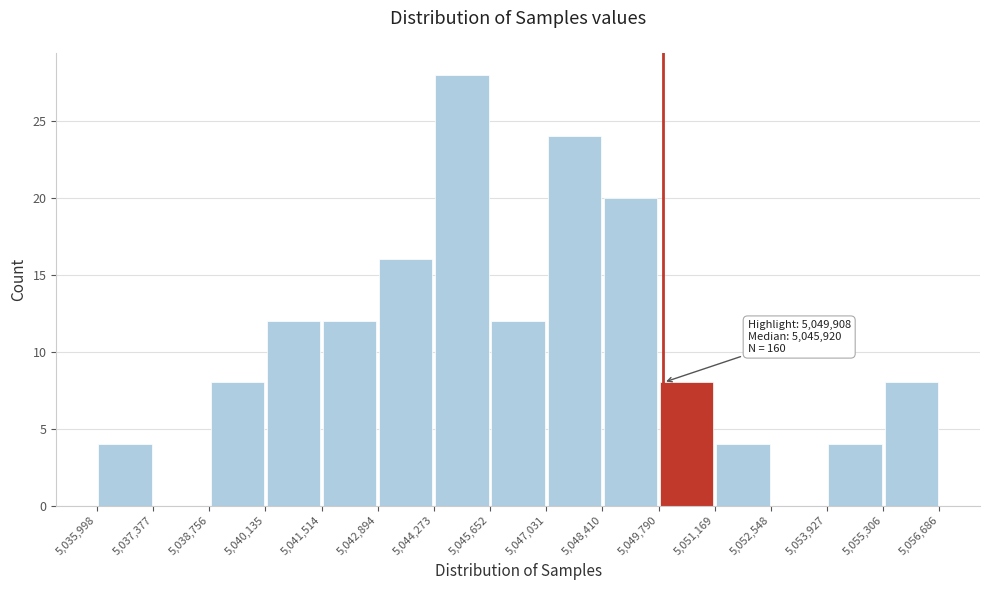

Which range on the x-axis has the tallest bar?

5,044,273 to 5,045,652